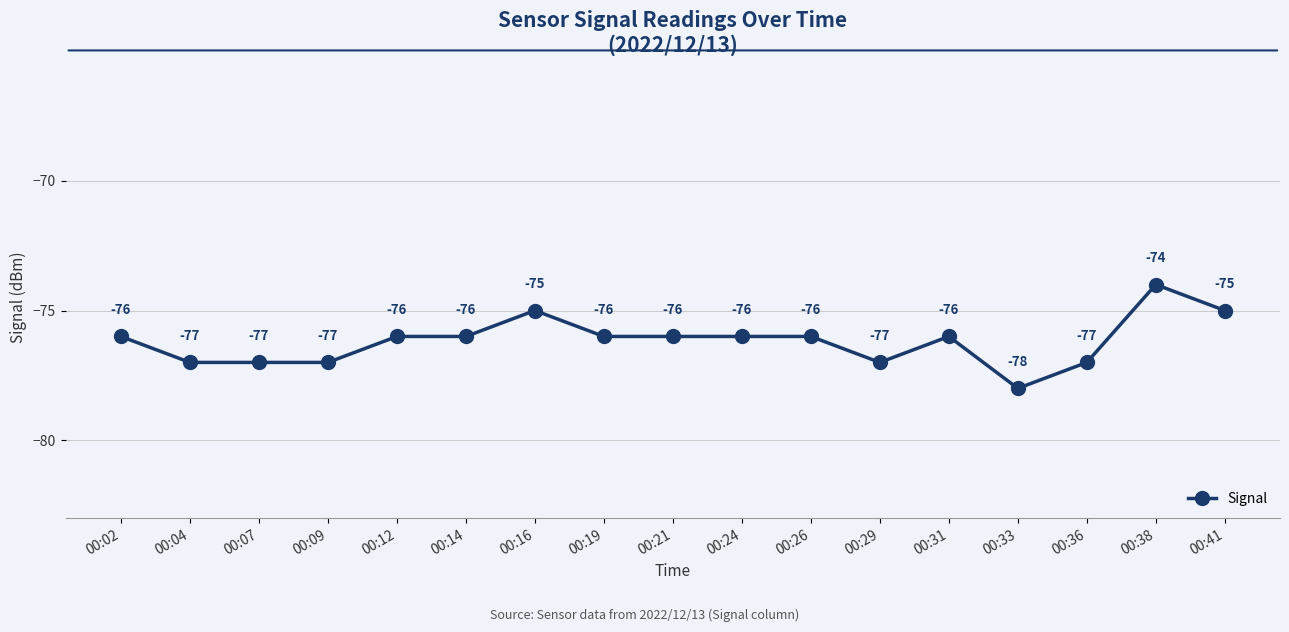

Count the number of values greater than -76.

3